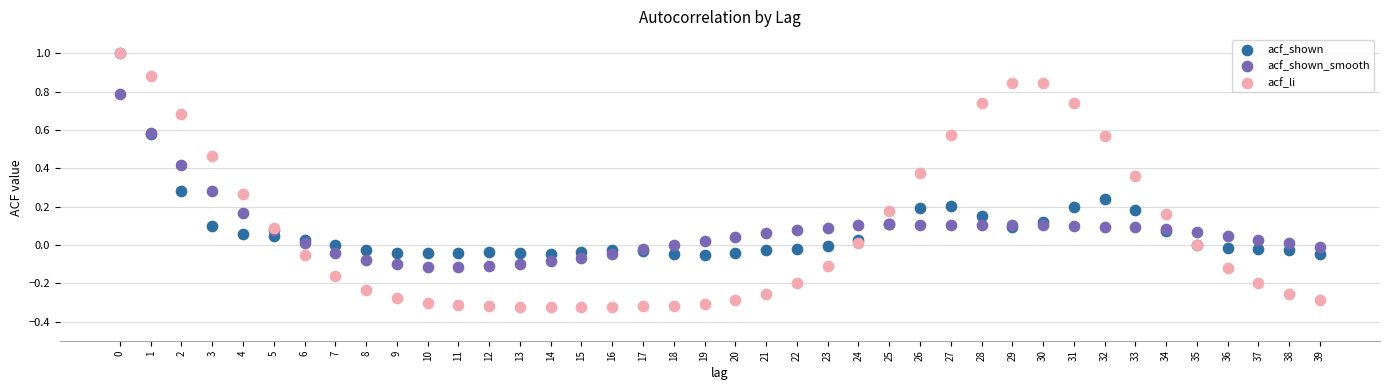

Which series contains the lowest Y value?

acf_li